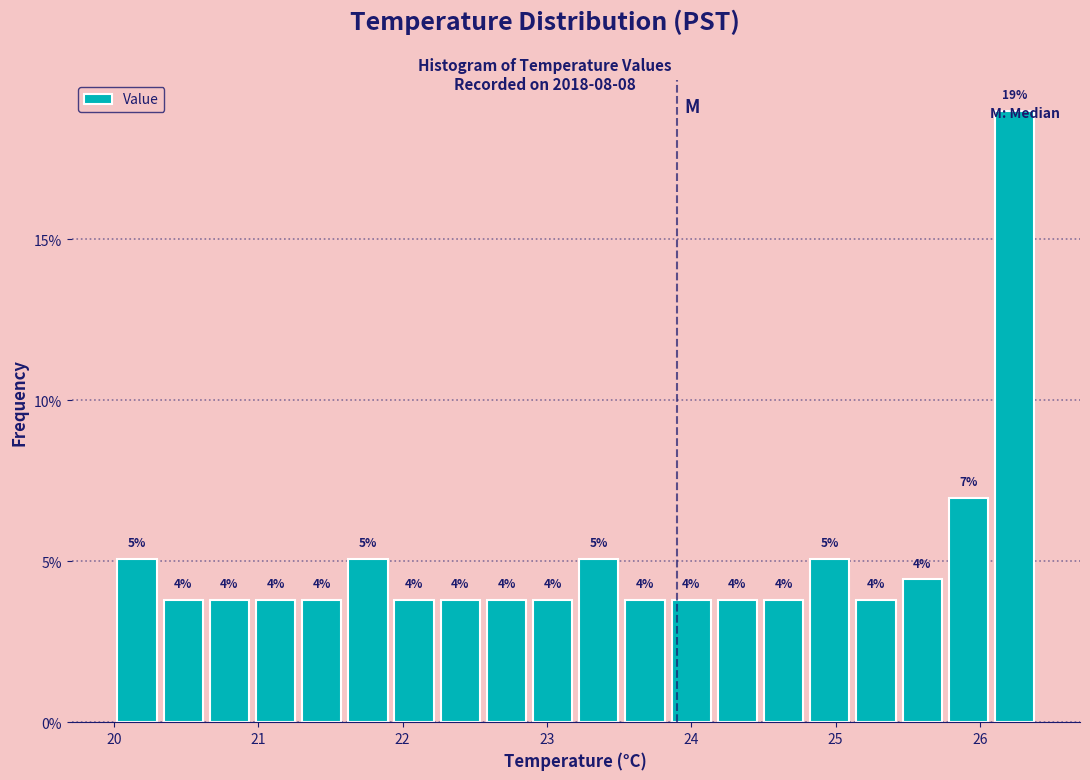

Around what value on the x-axis is the tallest bar? Give the approximate position of its centre, as read against the axis.

26.2